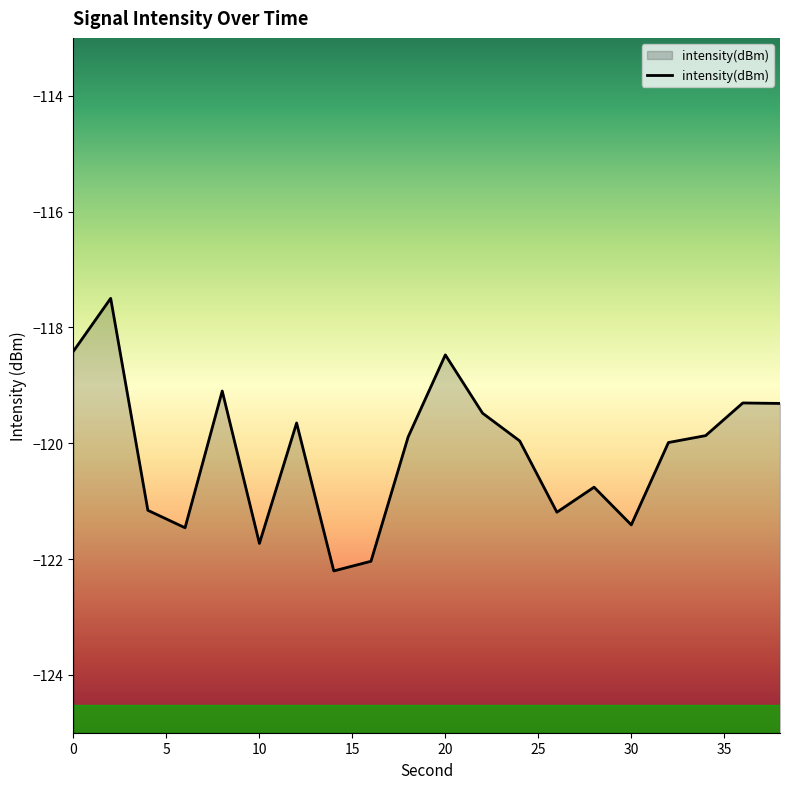

Which has a higher value, 22 or 26?

22